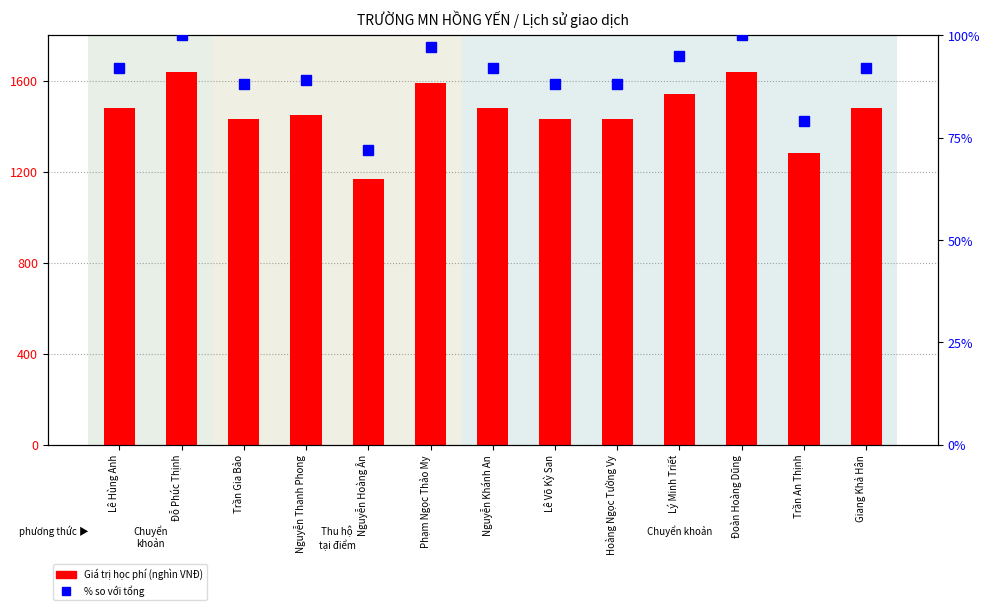

What is the total value across all series at Nguyễn Khánh An?

1480092